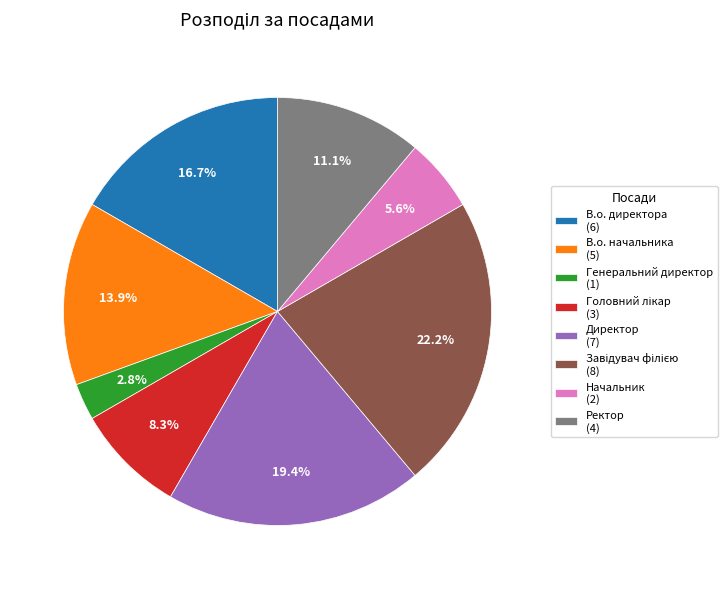

What portion of the pie excludes Директор (7)?

80.6%